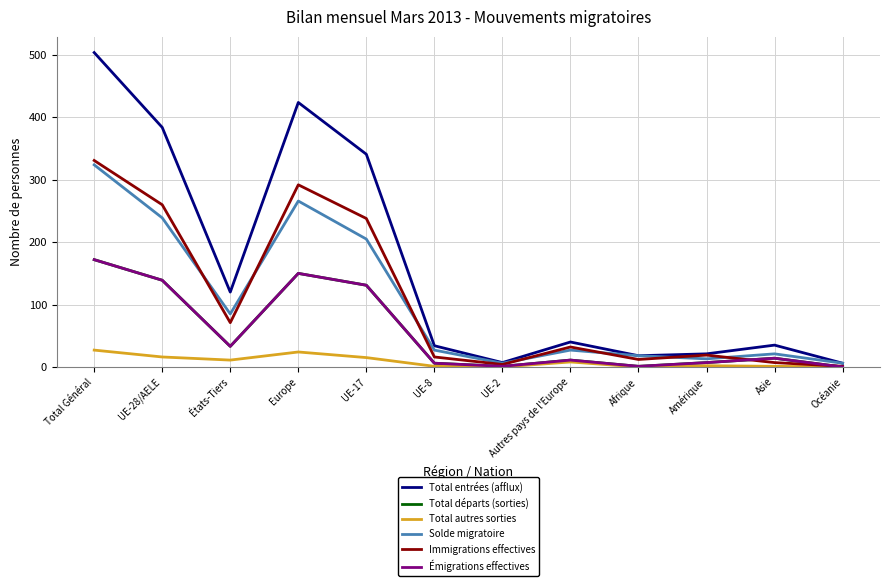

What is the difference between the maximum and minimum values in the Émigrations effectives series?

172